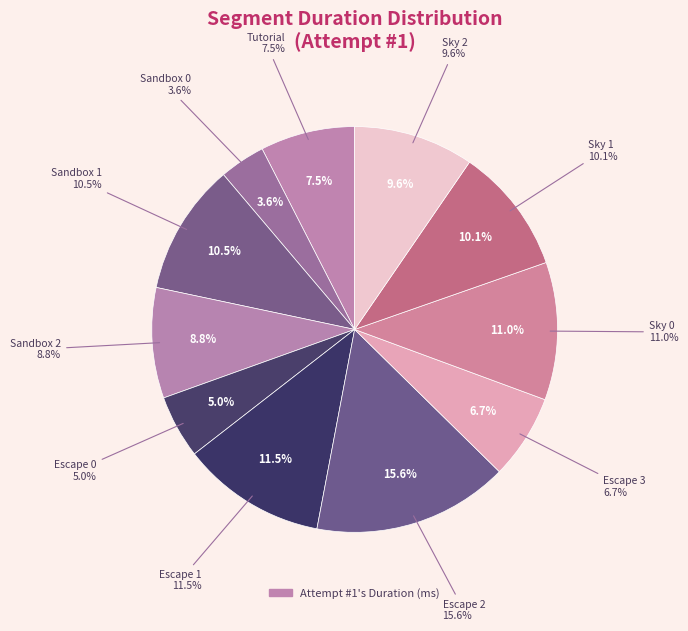

How many segments does this pie chart have?

11